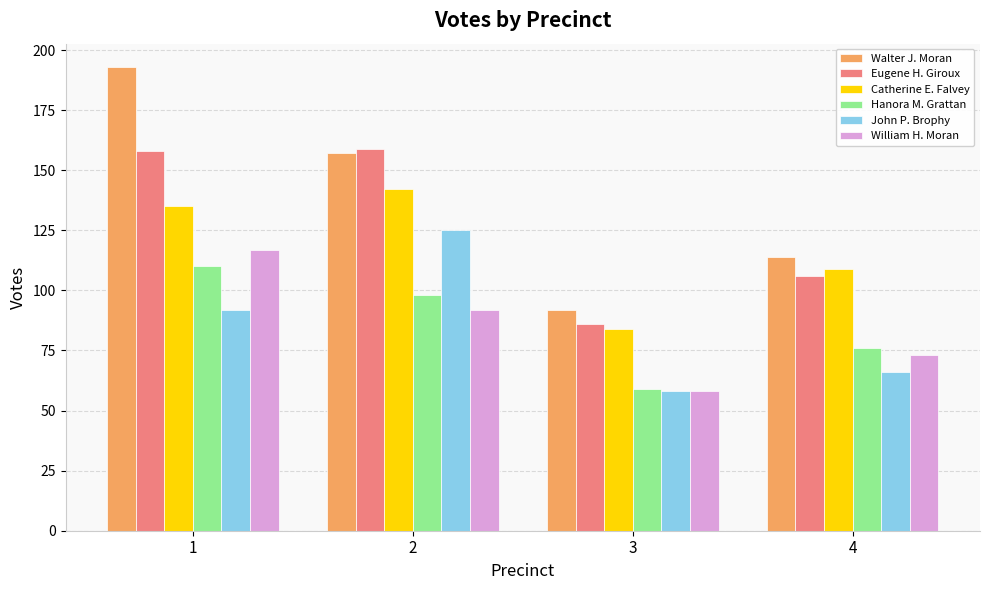

Rank the categories by John P. Brophy value from lowest to highest.

3, 4, 1, 2